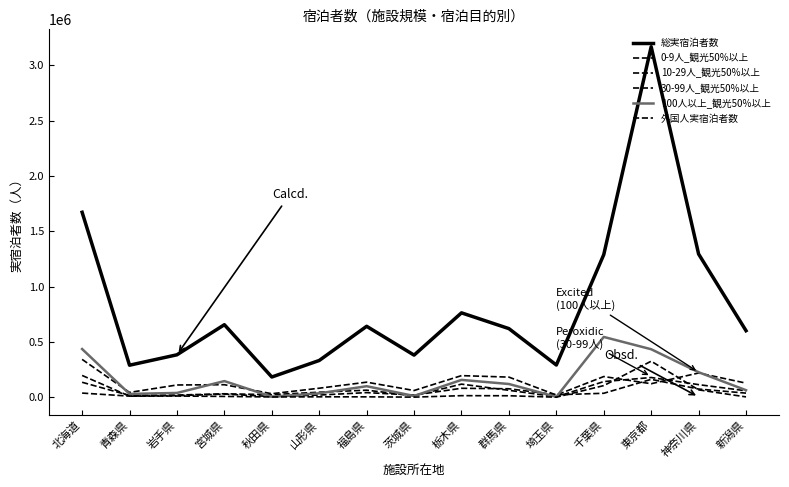

What is the difference between the 100人以上_観光50%以上 values at 秋田県 and 神奈川県?

221070